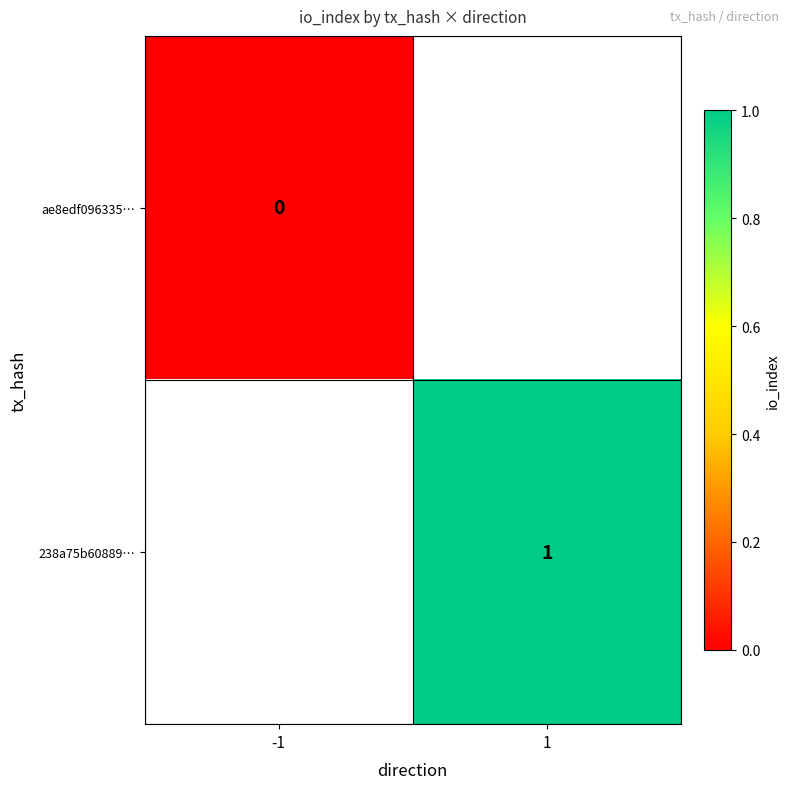

True or false: 238a75b60889… has a value of 0 at 1.

False